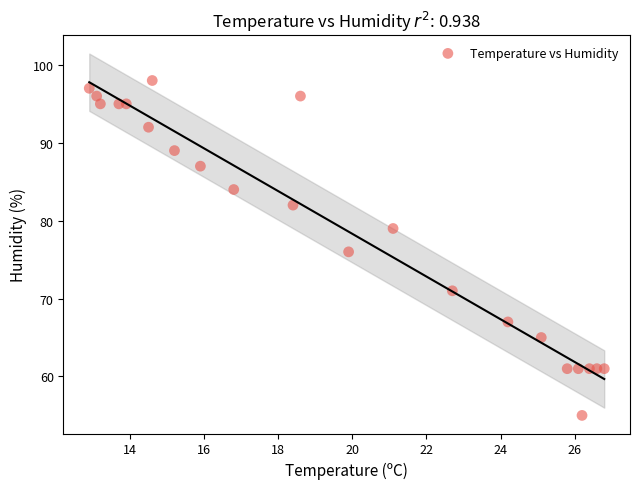

What is the range of Y values (max minus min)?

43